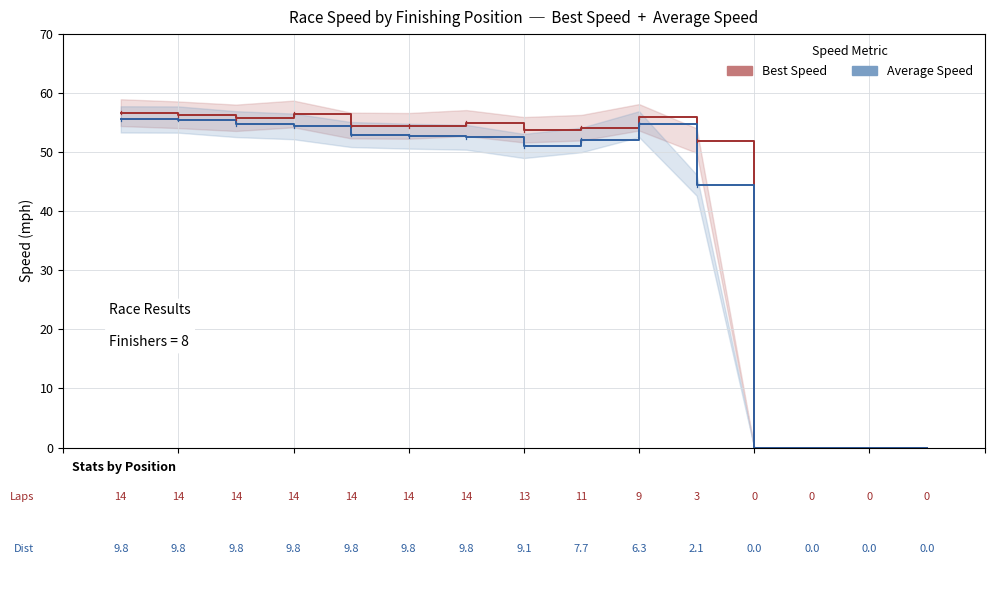

What is the difference between the Best Speed values at 6 and 10?

1.5